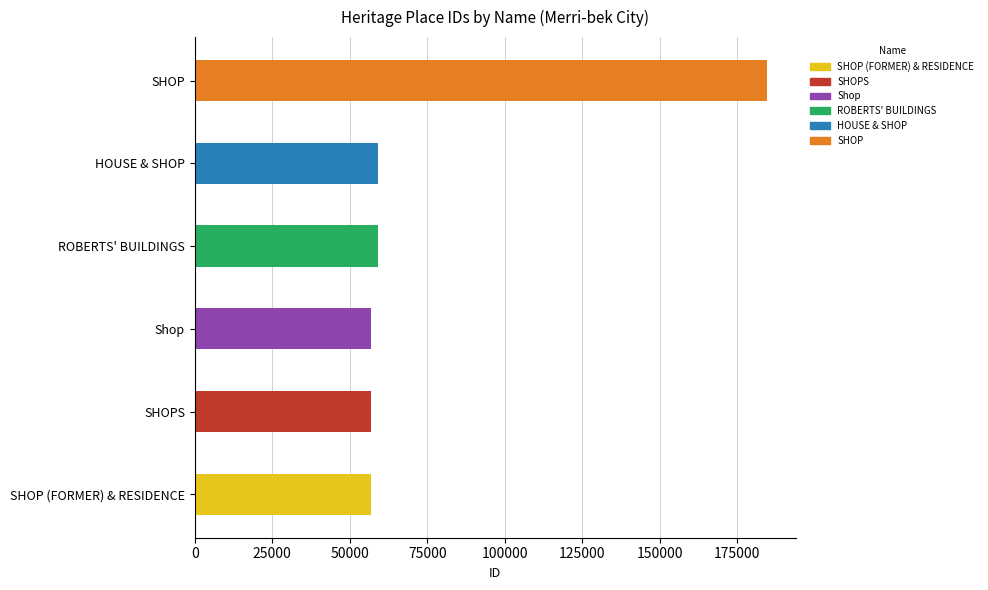

Rank the categories by value from lowest to highest.

SHOP (FORMER) & RESIDENCE, SHOPS, Shop, ROBERTS' BUILDINGS, HOUSE & SHOP, SHOP